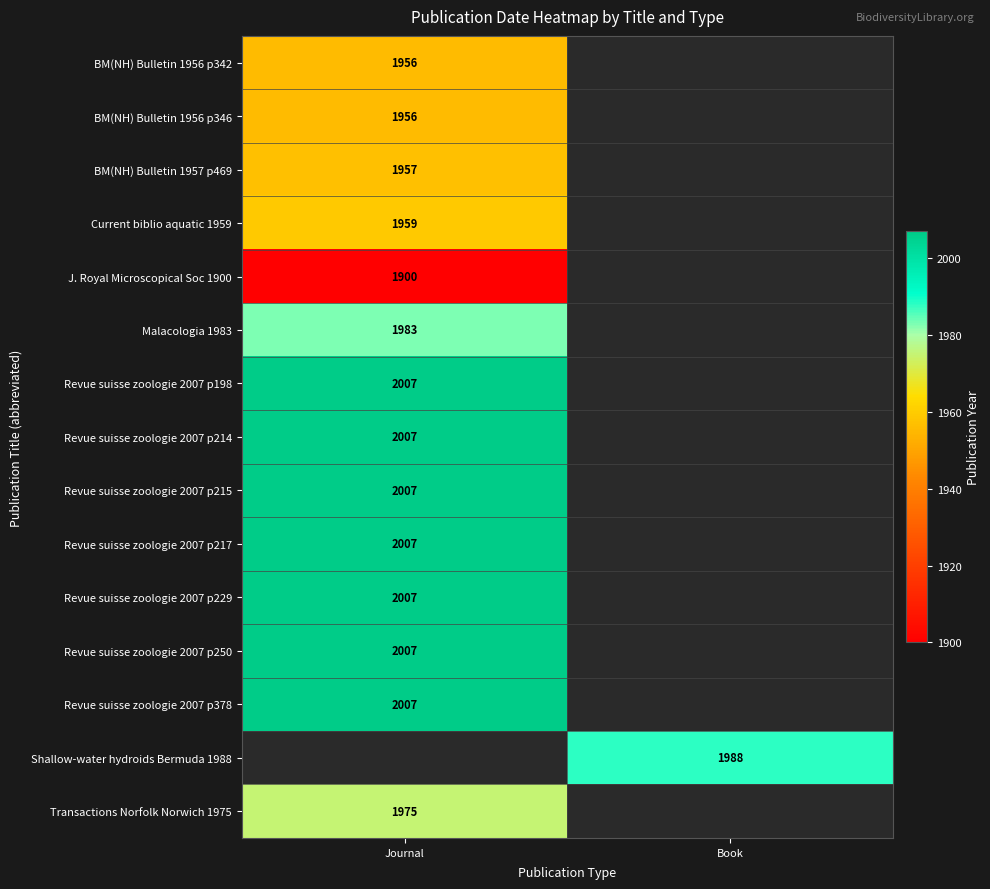

What is the spread (max minus min) of values at Journal?

107.0